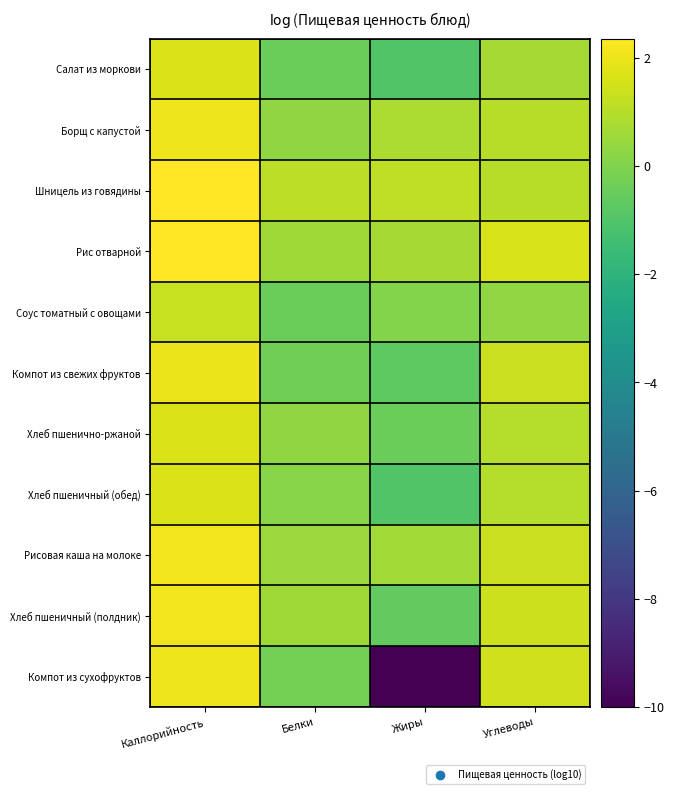

Which category has the highest value across all series?

Каллорийность